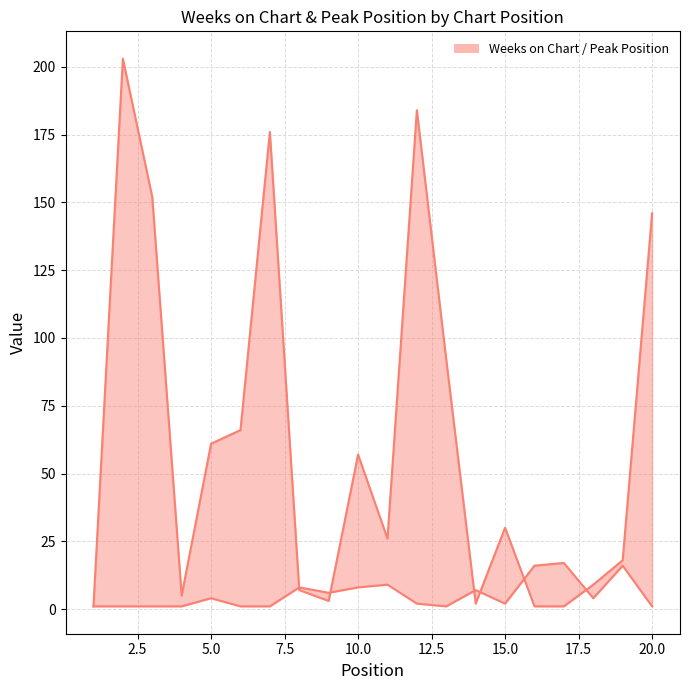

What is the difference between the second highest and minimum values in the Peak Position series?

15